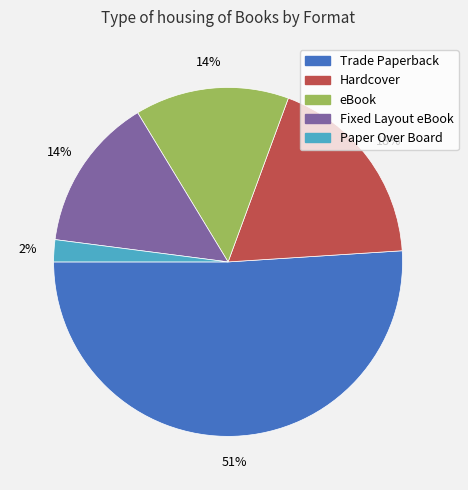

To the nearest percent, what percentage of the pie is Paper Over Board?

2%